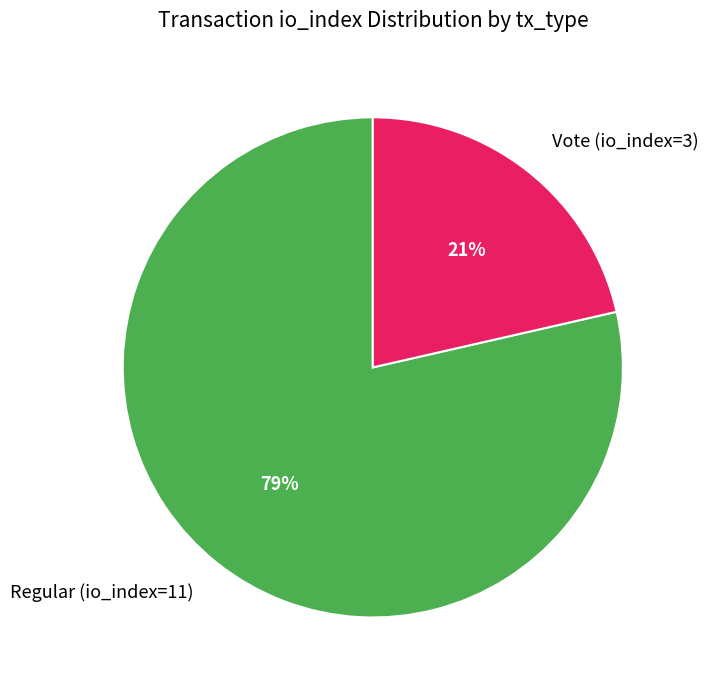

Do Vote (io_index=3) and Regular (io_index=11) together represent more than half of the pie?

Yes